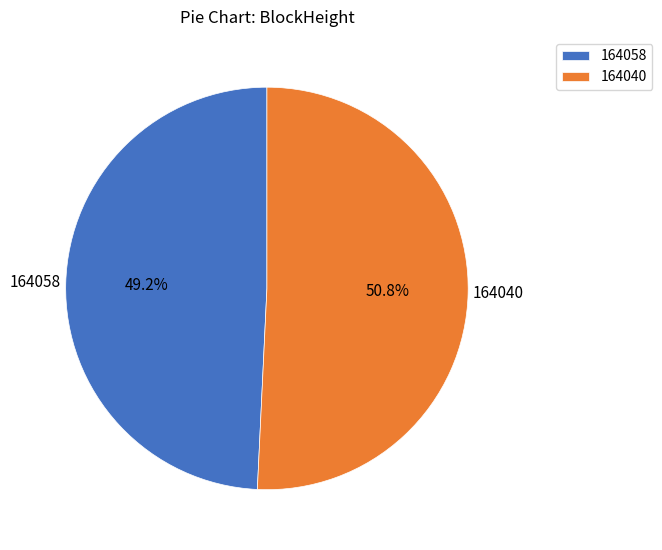

Which slice is the largest?

164040